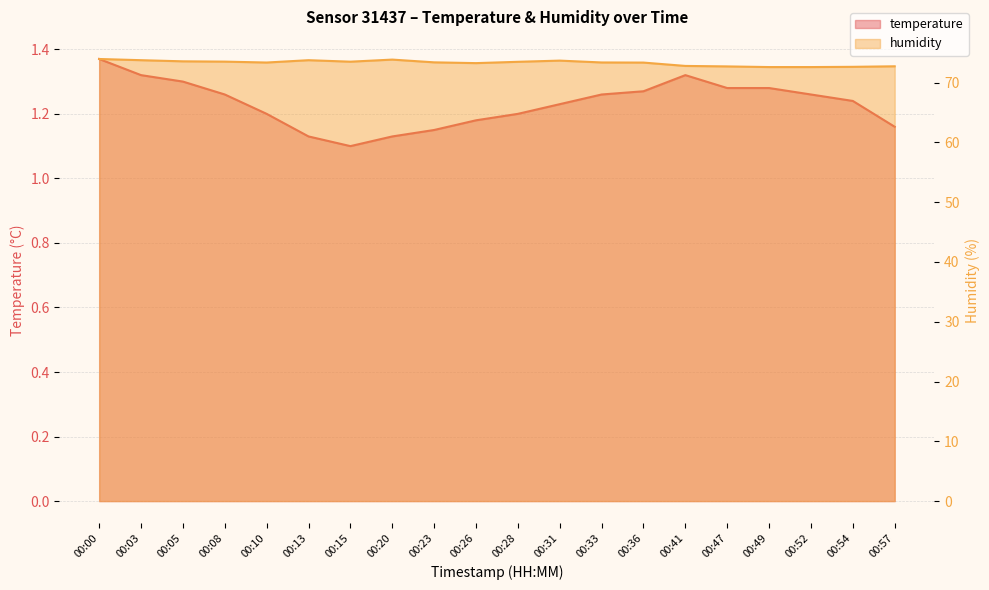

Rank the series by their average value, from highest to lowest.

humidity, temperature